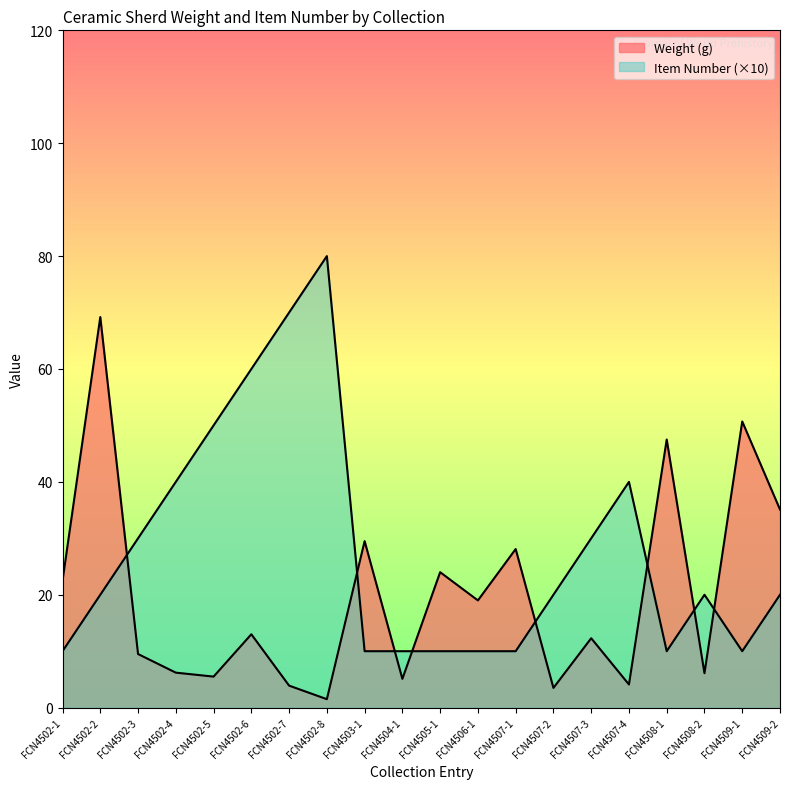

Which series has the widest spread of values?

Item Number